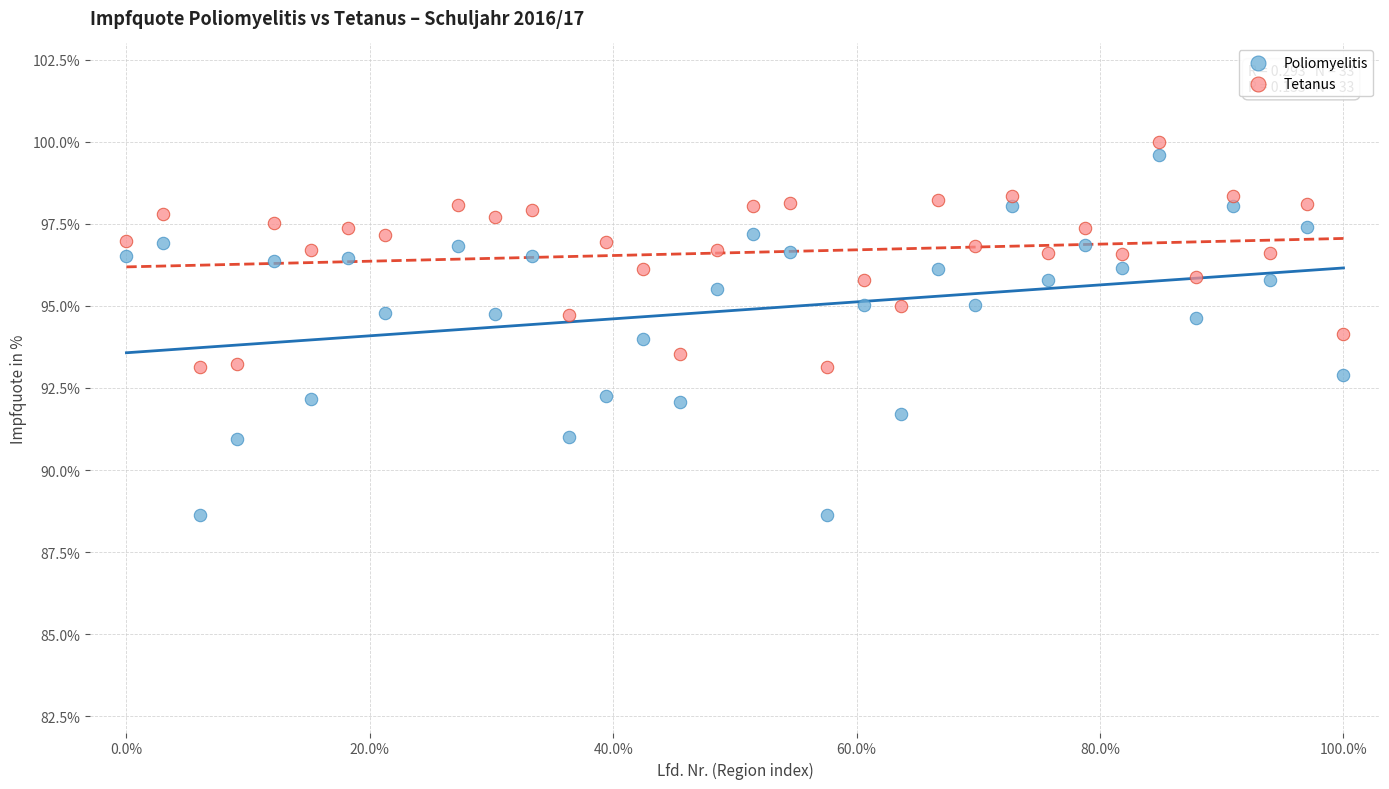

Across all data points, what is the range of X values (max minus min)?

100.0